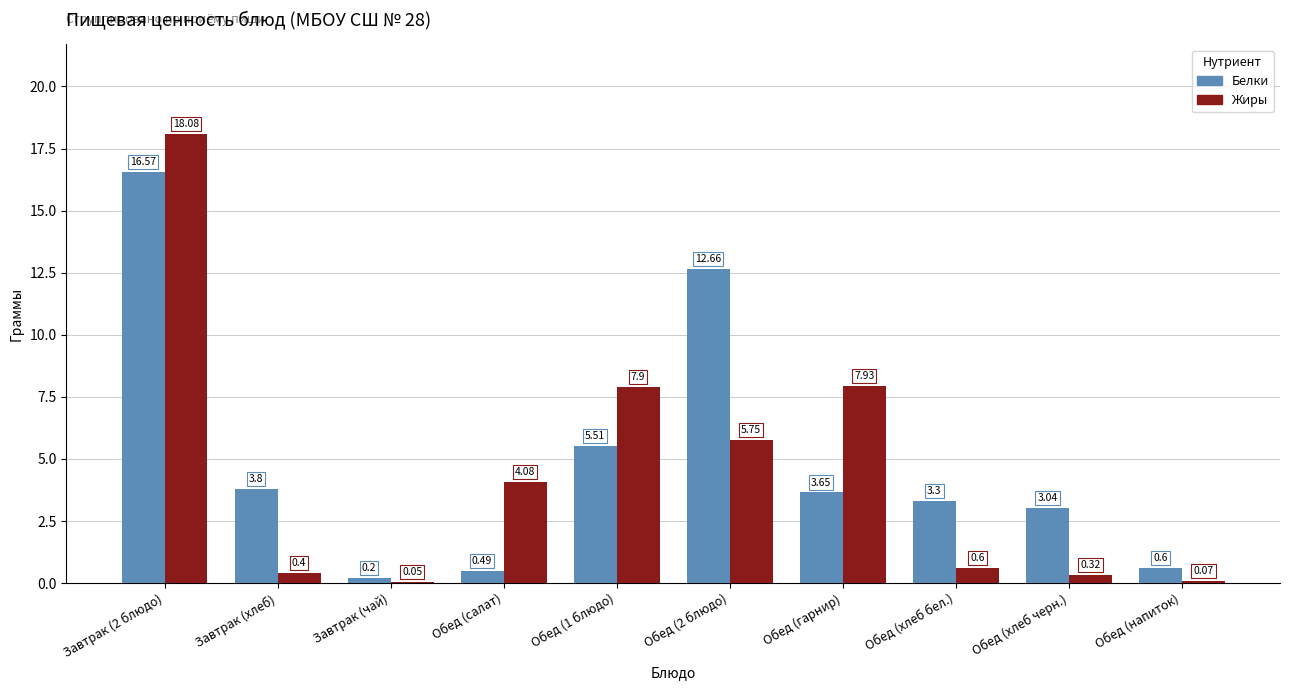

Which series changed the most between Обед (салат) and Обед (хлеб бел.)?

Жиры